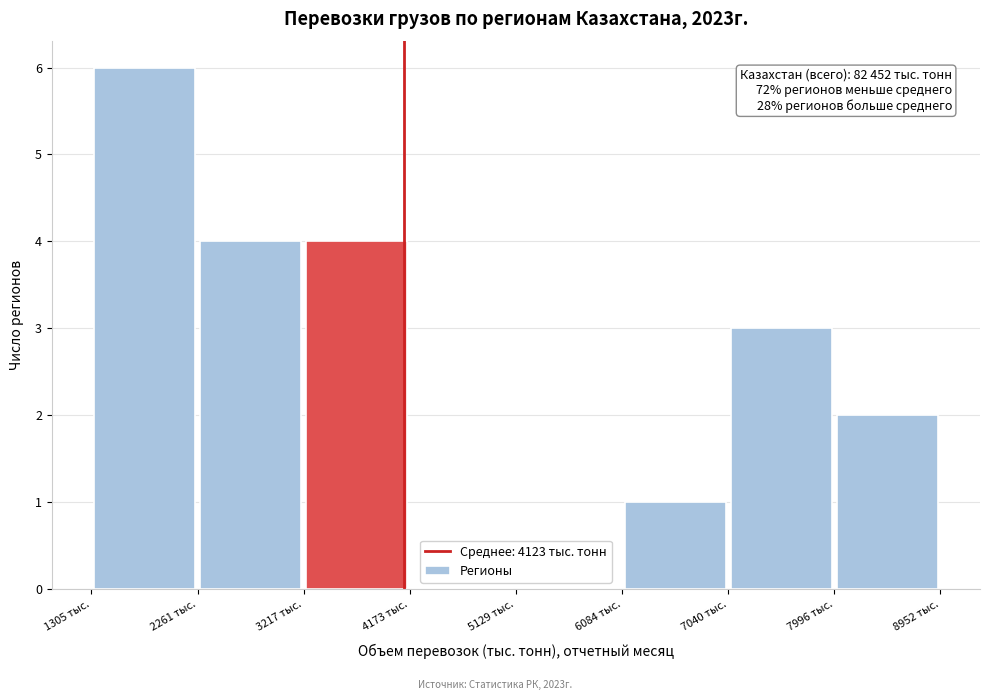

Over which range of the x-axis is the bar tallest?

1300 to 2300